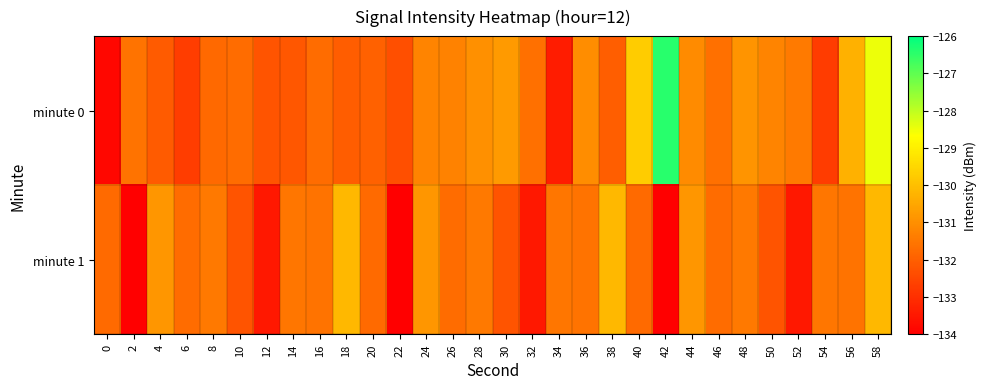

Which has a higher value, 42 or 46?

42